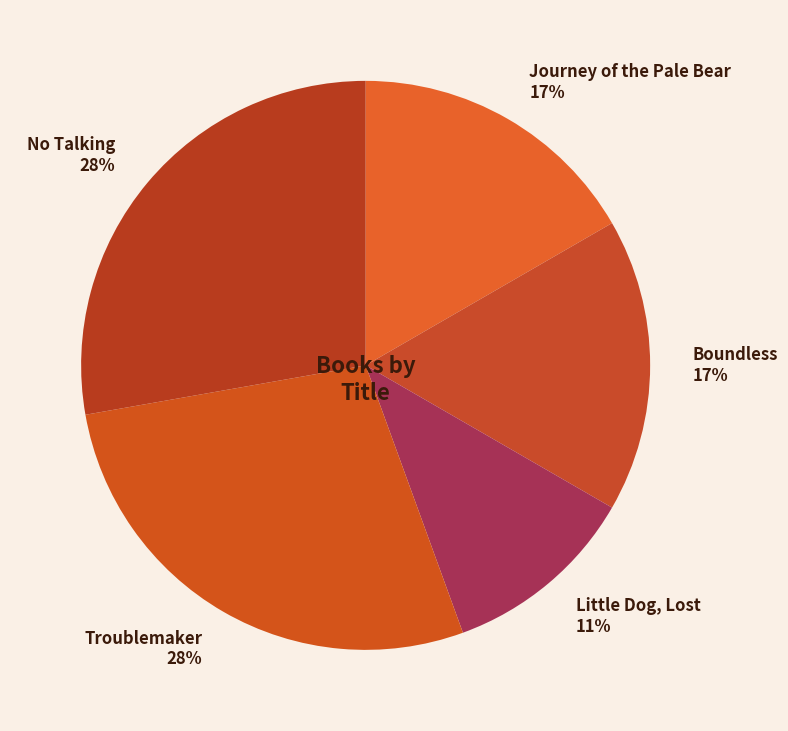

Between Boundless and No Talking, which is larger?

No Talking